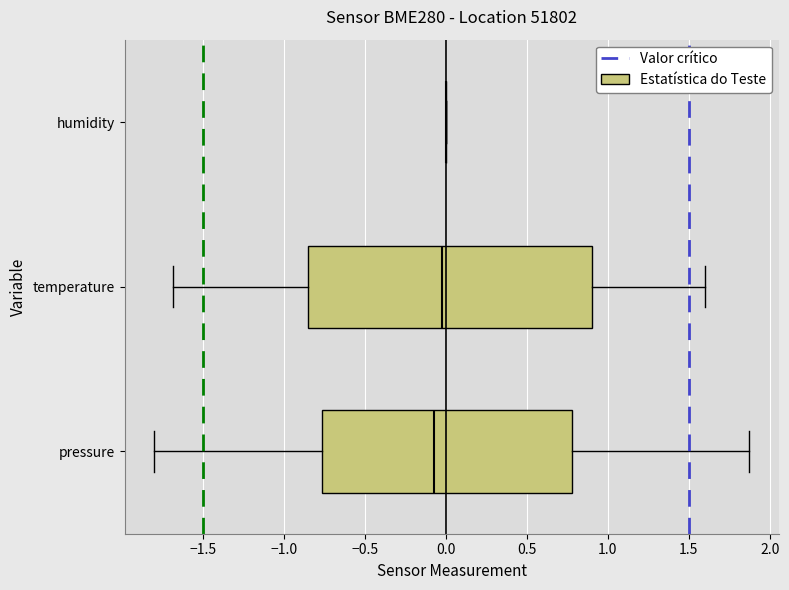

Which box is the widest, from its left edge to its right edge?

temperature